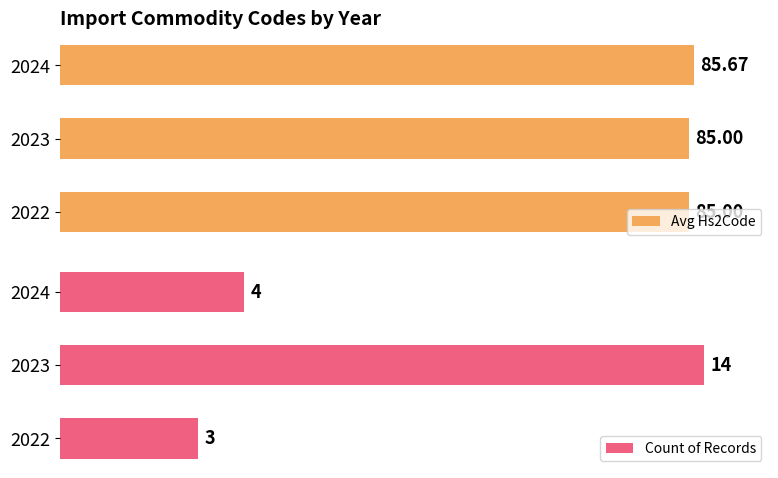

Rank the series by their average value, from highest to lowest.

Avg Hs2Code, Count of Records